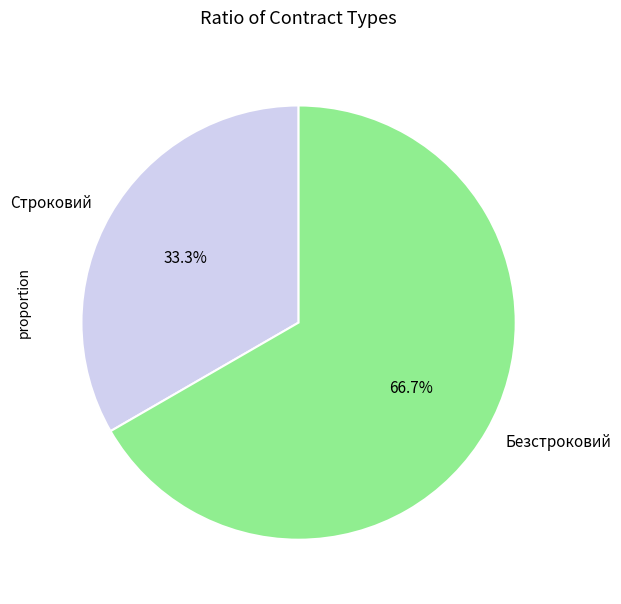

Which slice is the smallest?

Строковий